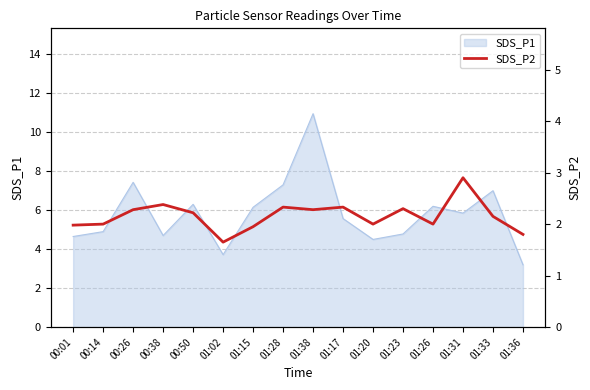

Which category has the lowest value in the SDS_P1 series?

01:36